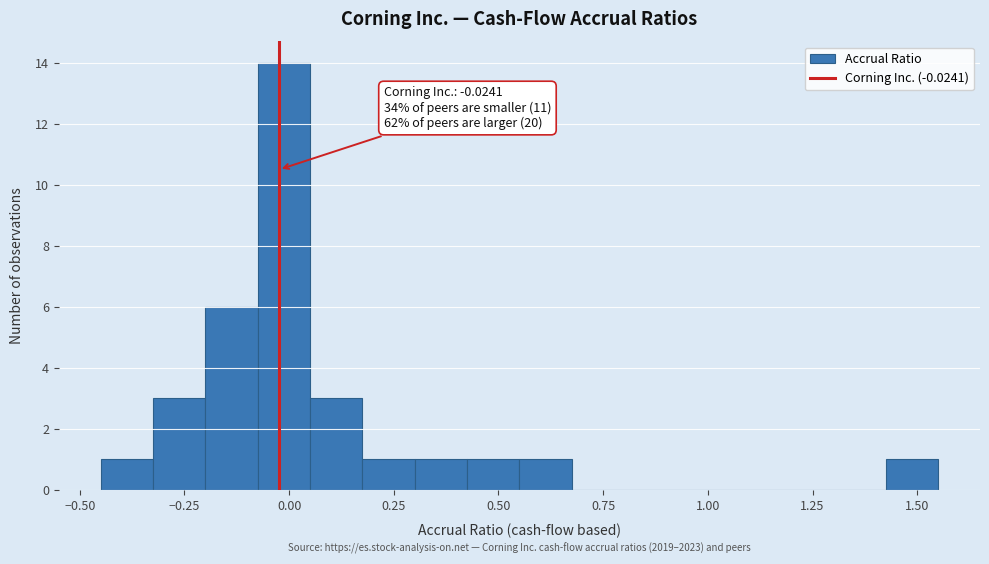

Around what value on the x-axis is the tallest bar? Give the approximate position of its centre, as read against the axis.

0.00